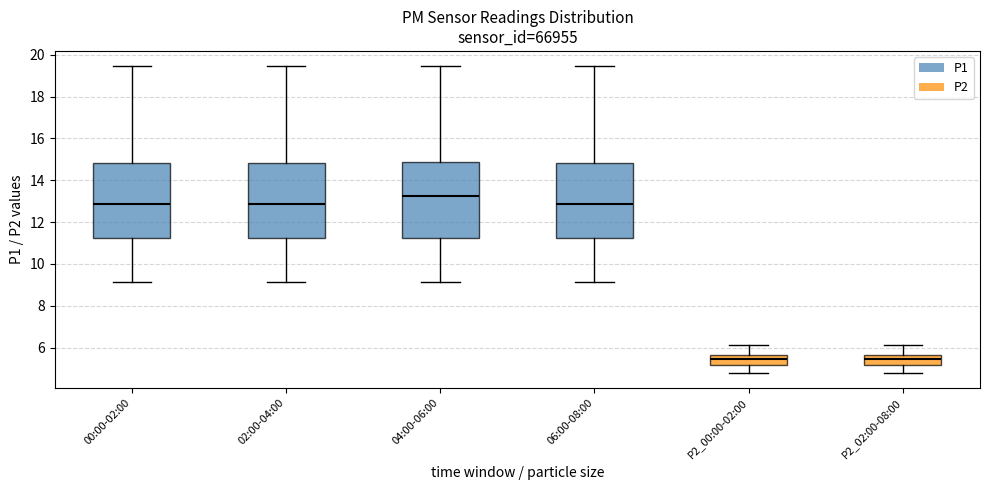

Where is the lower edge of the box for 06:00-08:00 on the y-axis? The values are not printed on the chart, so give them approximately, as read against the axis.

11.2